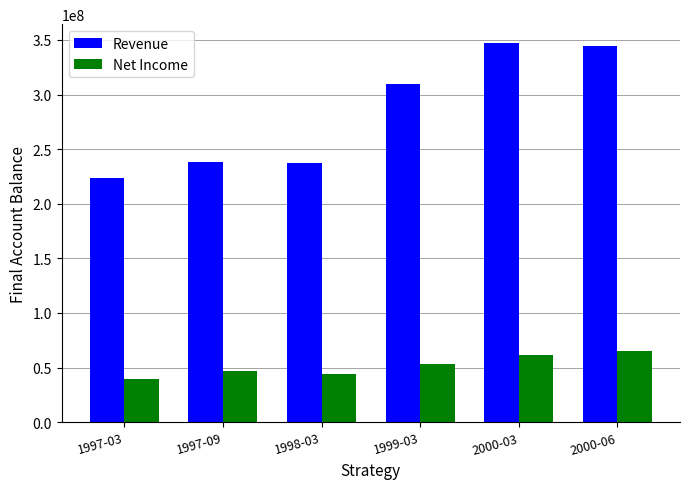

True or false: Revenue has a value of 567413749 at 2000-03.

False